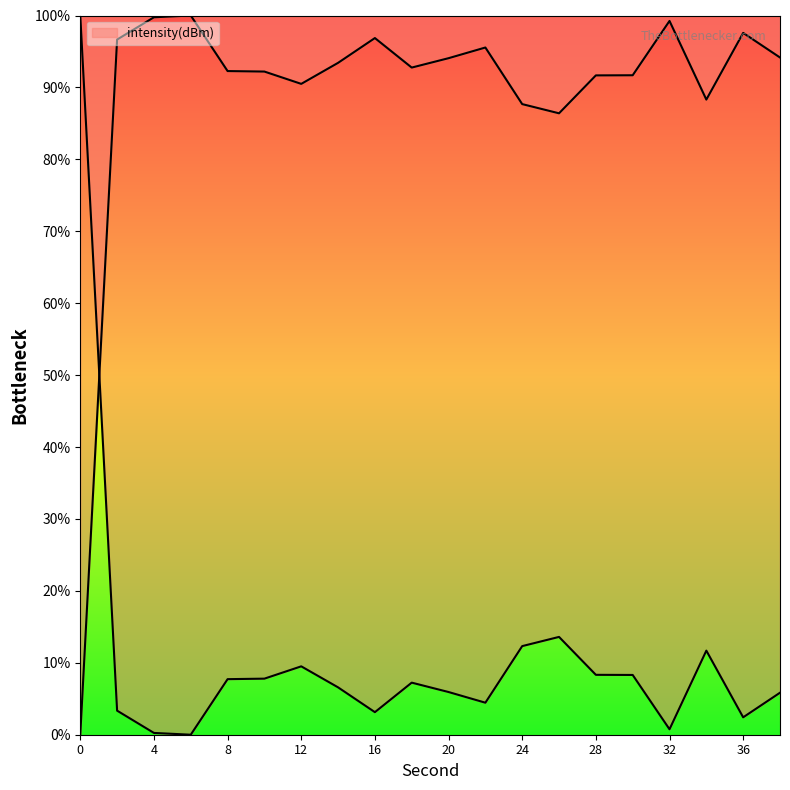

Between 6 and 4, which is larger?

6